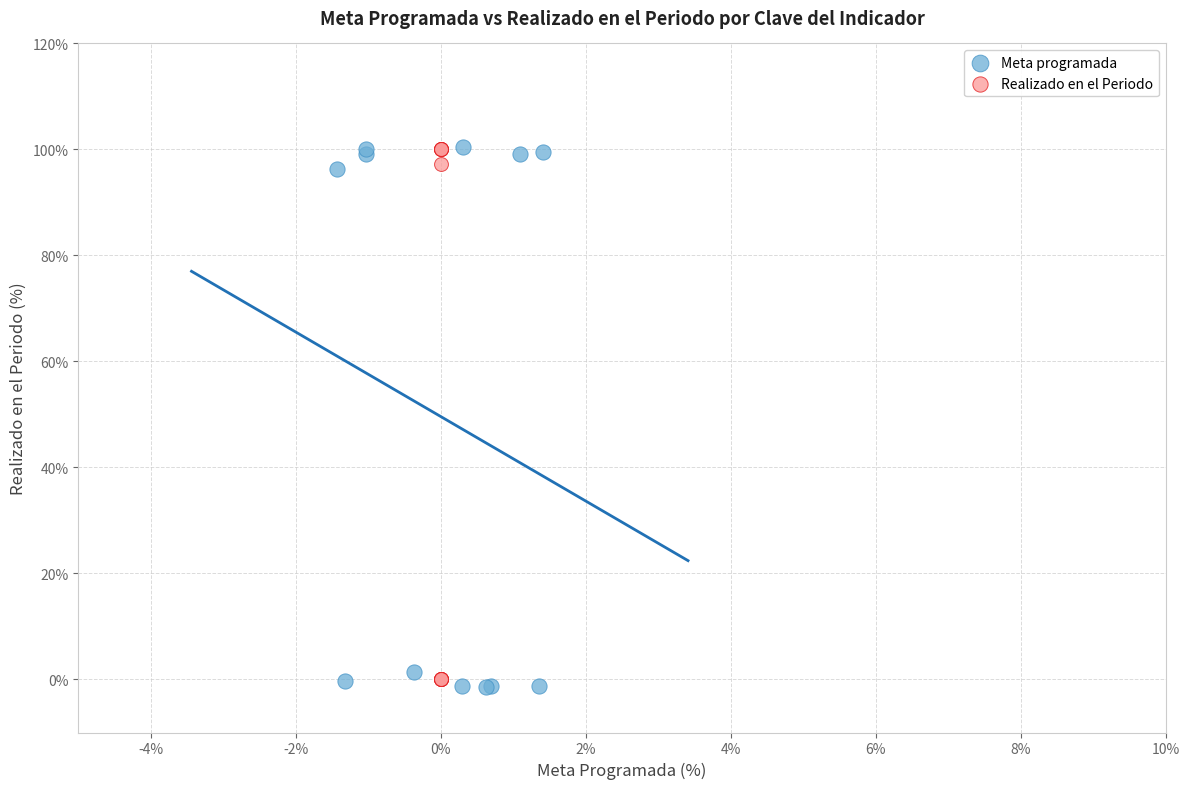

Which series has the widest spread of Y values?

Meta programada